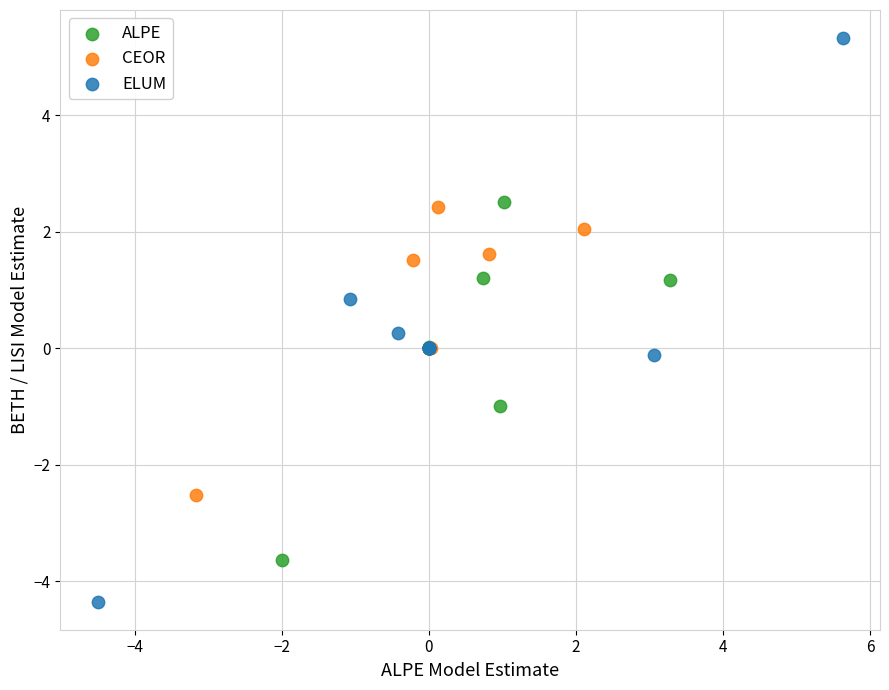

Which series contains the lowest Y value?

ELUM